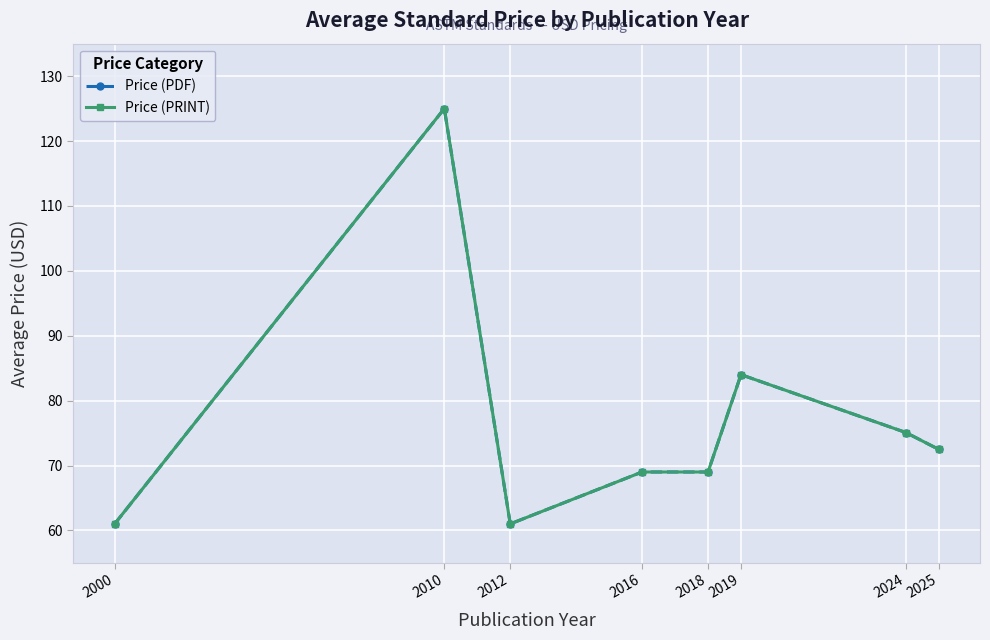

Does the chart have visible grid lines?

Yes